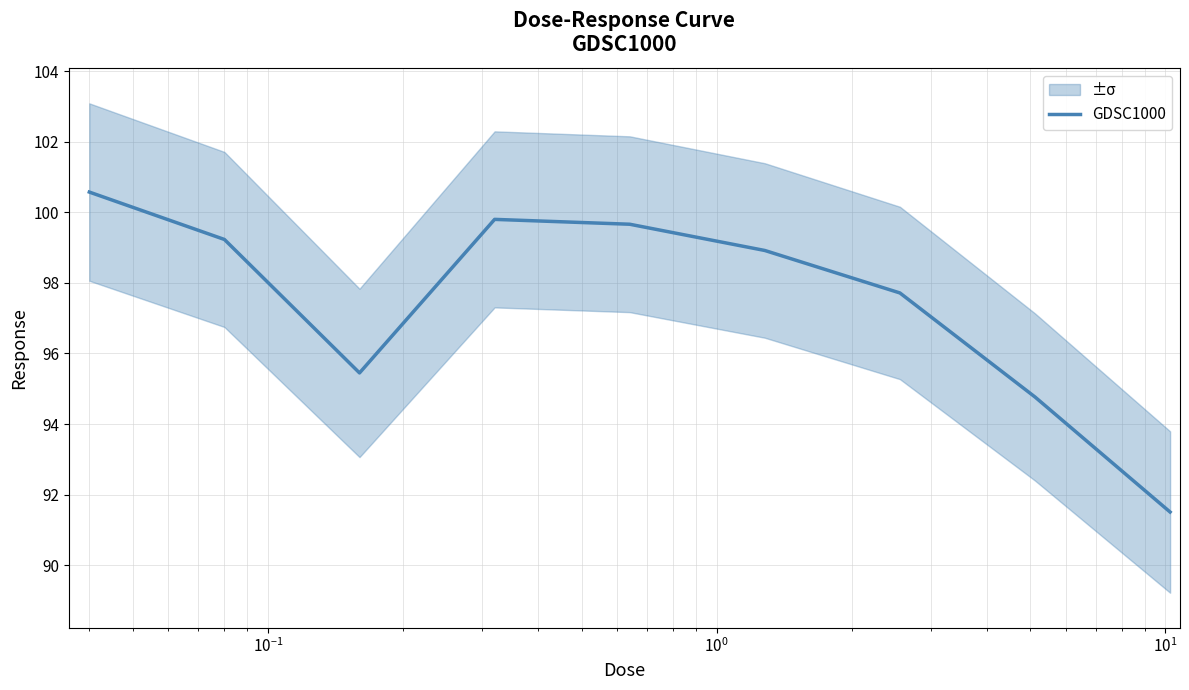

What is the minimum value for GDSC1000?

91.5